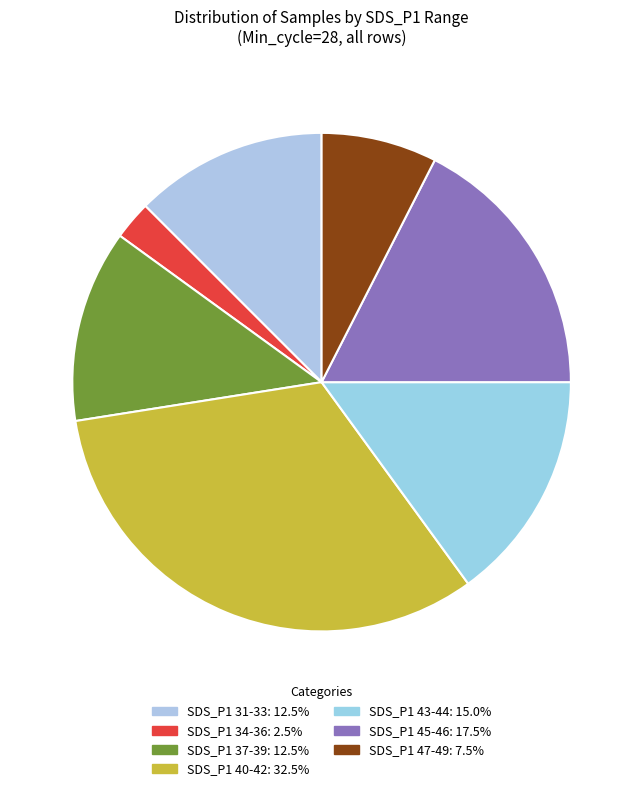

Is there any slice that represents more than half of the pie?

No